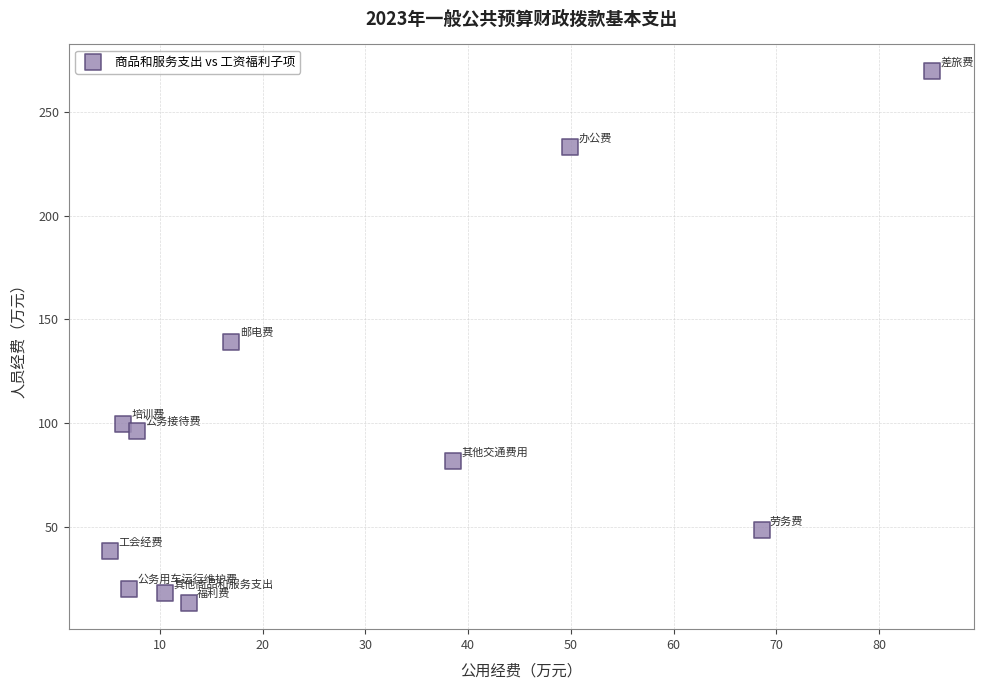

What is the range of X values (max minus min)?

80.1